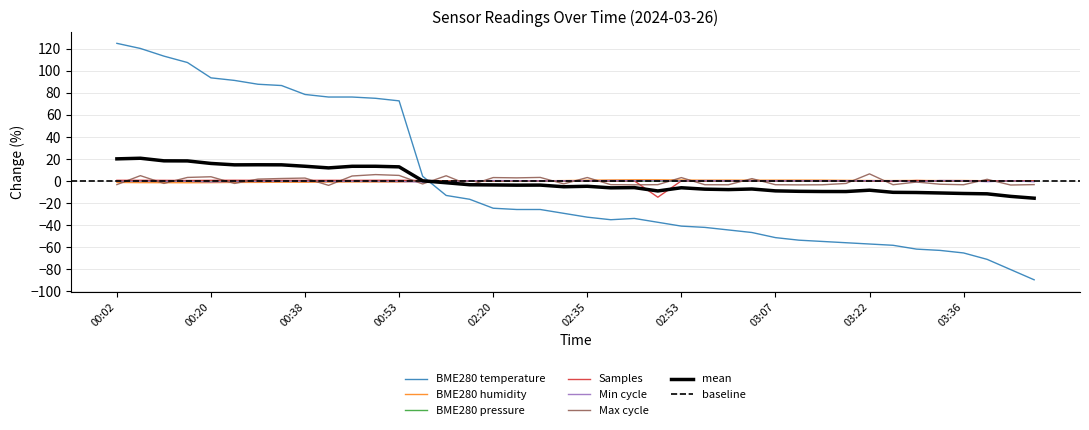

Count the number of categories in the chart.

40